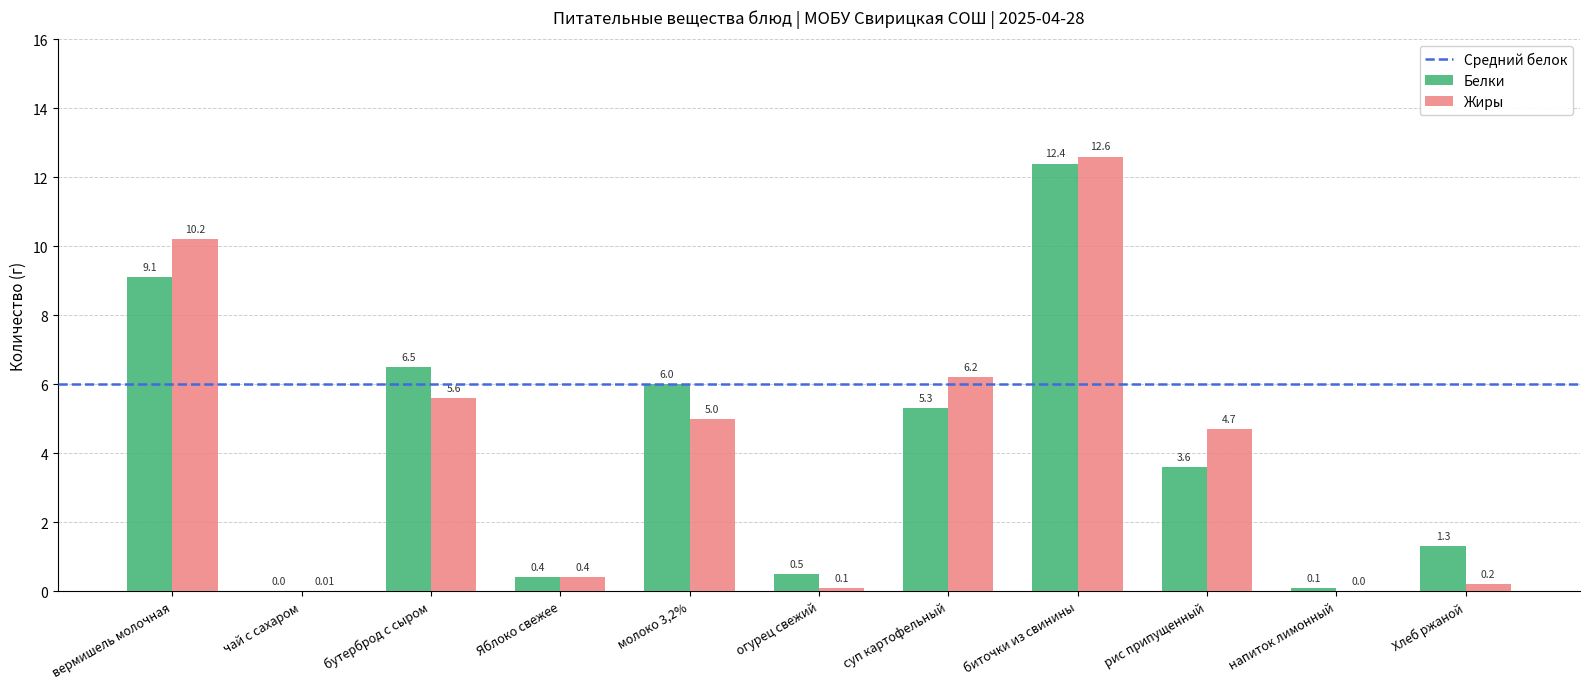

At which category is the sum across all series the highest?

биточки из свинины